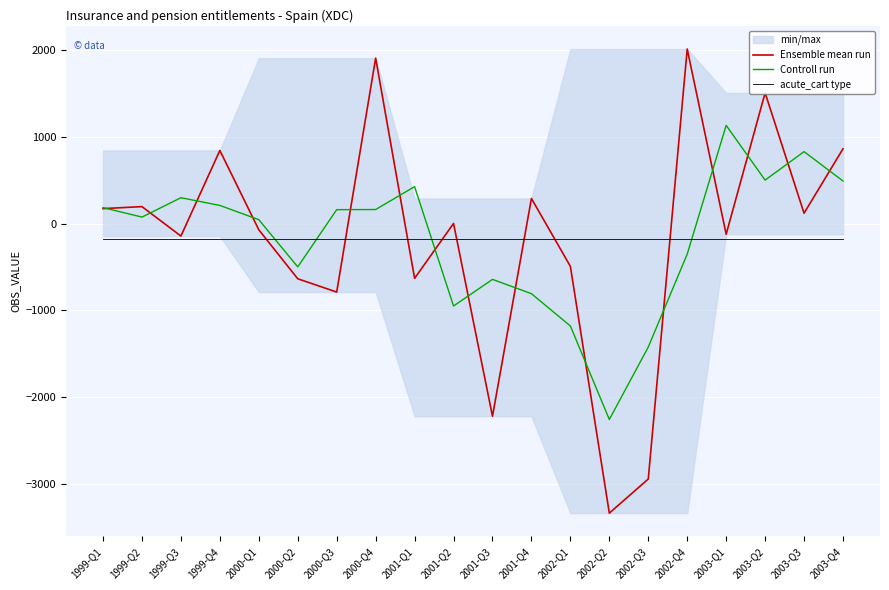

The Controll run series shows 330.1 at 1999-Q4. True or false?

False